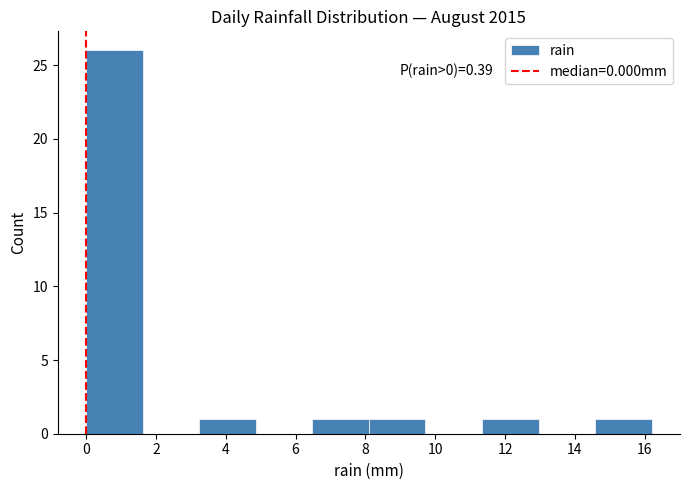

Which range on the x-axis has the tallest bar?

0.00 to 1.62